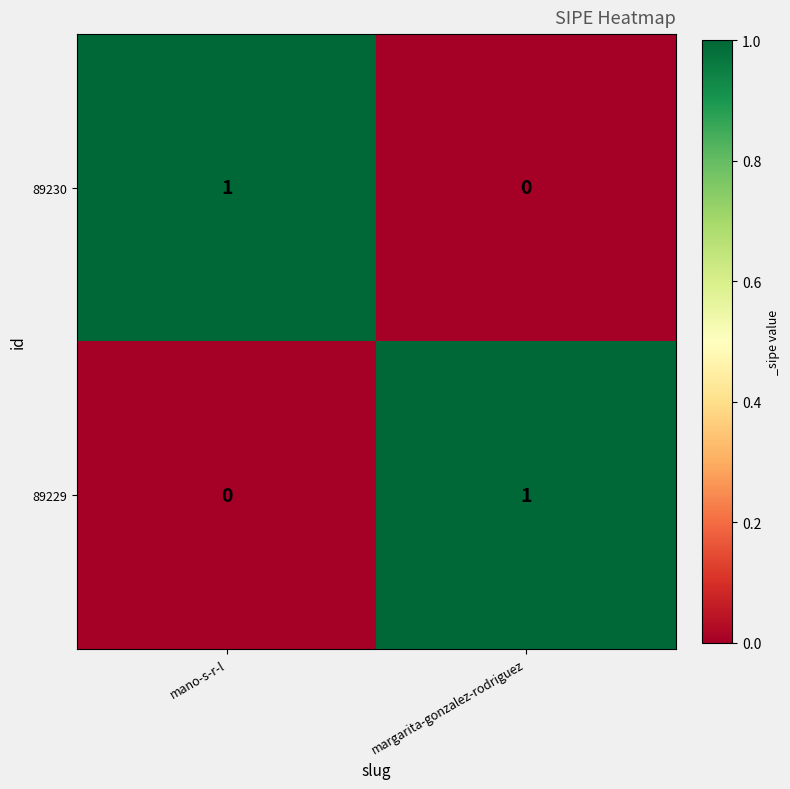

How many distinct data groups are displayed?

2